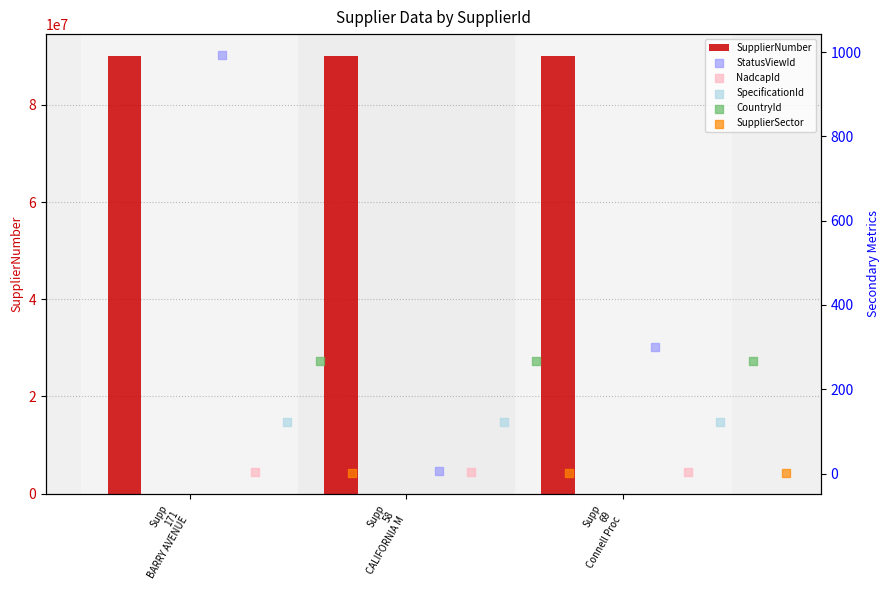

Between Supp
69
Connell Proc and Supp
171
BARRY AVENUE, which is larger?

Supp
69
Connell Proc